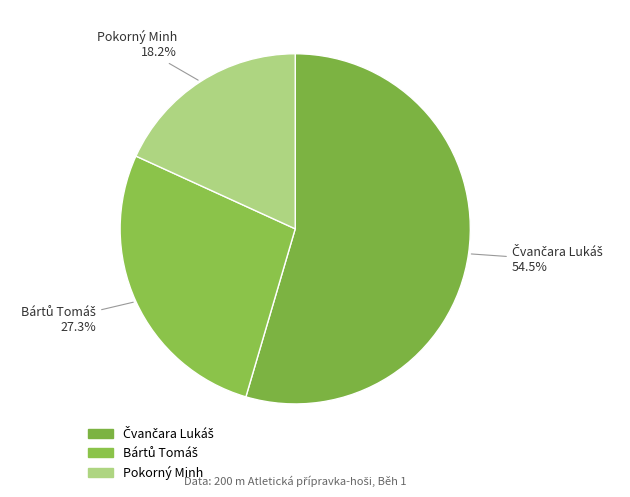

How many segments does this pie chart have?

3